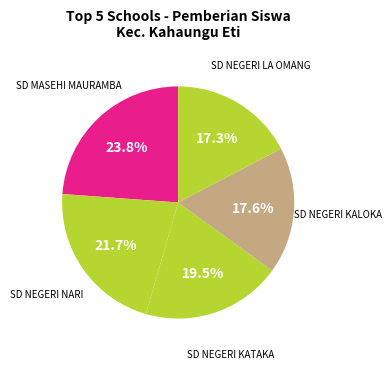

Is there any slice that represents more than half of the pie?

No